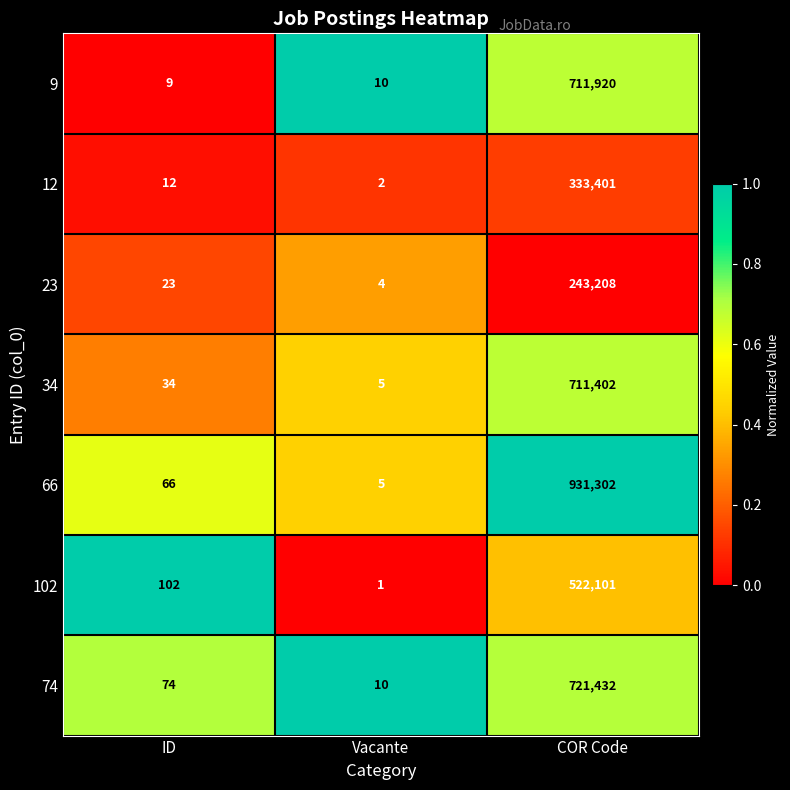

At which category is the sum across all series the highest?

COR Code